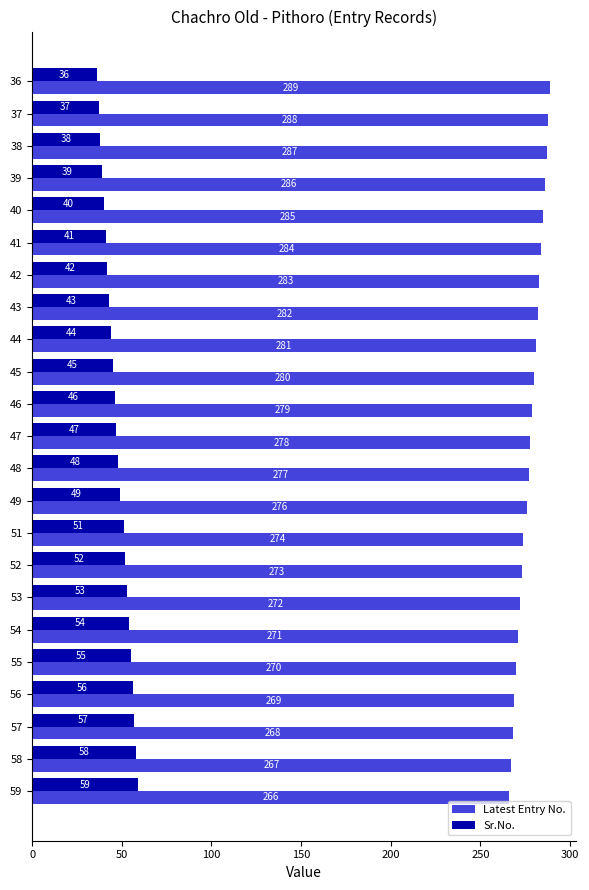

How many data points does each series have?

23